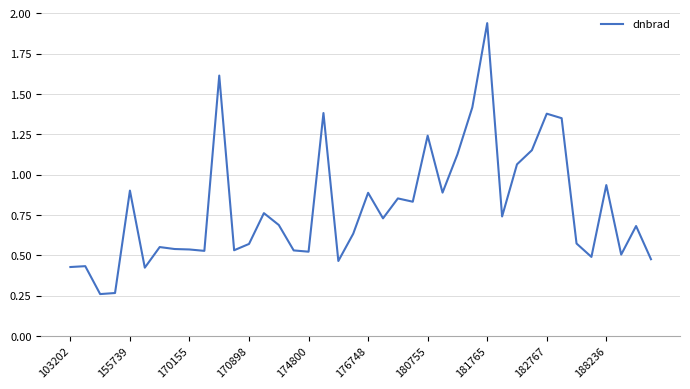

What is the difference between the maximum and minimum values?

1.7